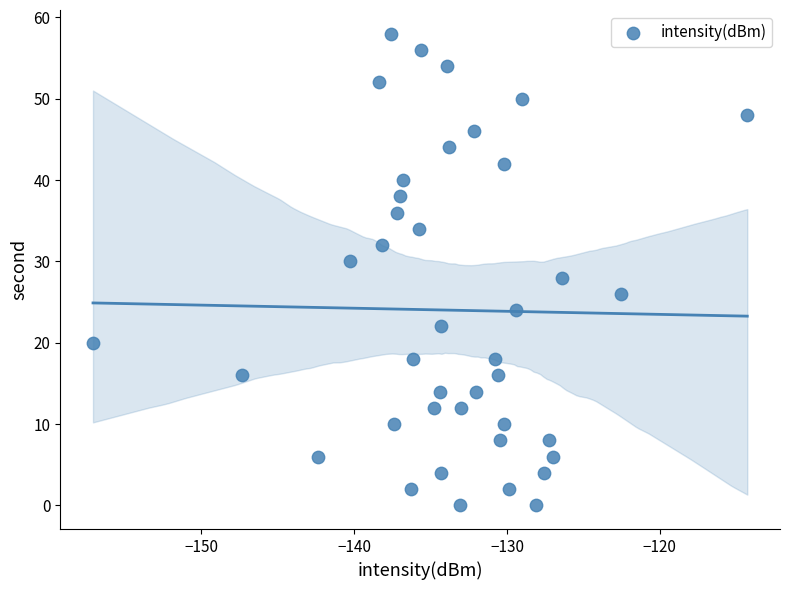

What is the range of Y values (max minus min)?

58